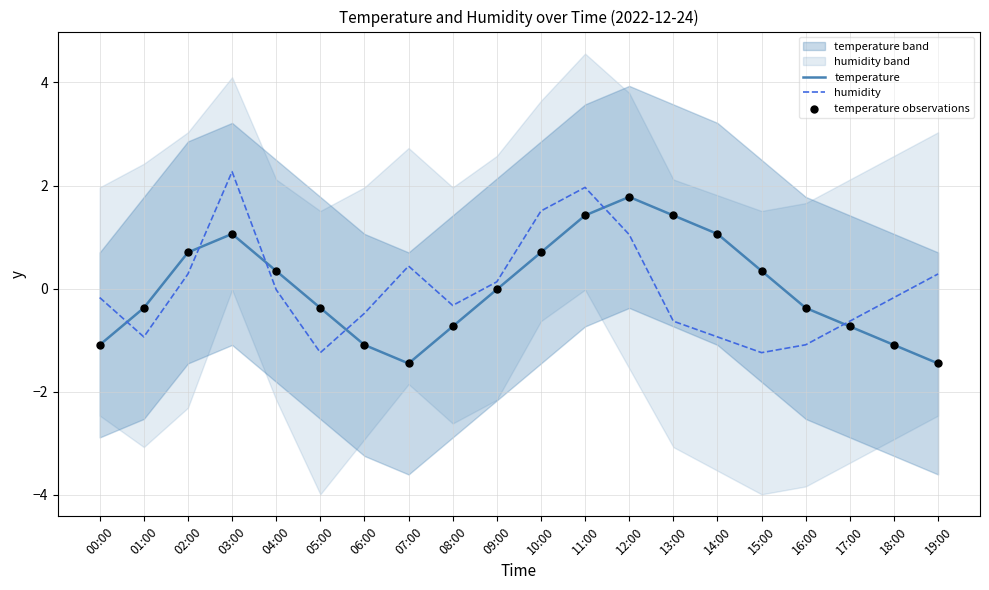

What is the total value across all series at 08:00?

-1.8